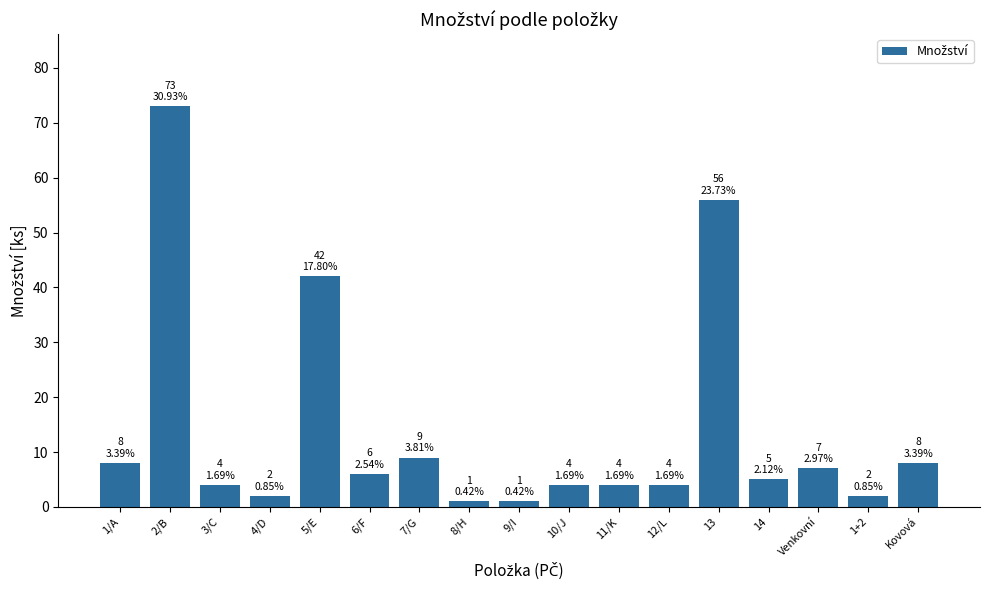

What is the ratio of the value at 13 to the value at 6/F?

9.3